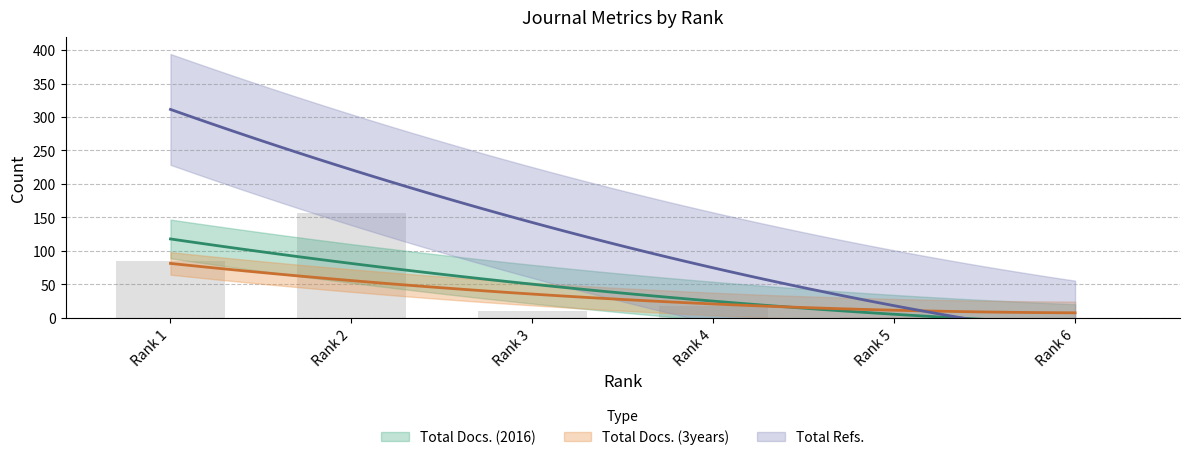

Which series changed the most between Rank 1 and Rank 6?

Total Refs.